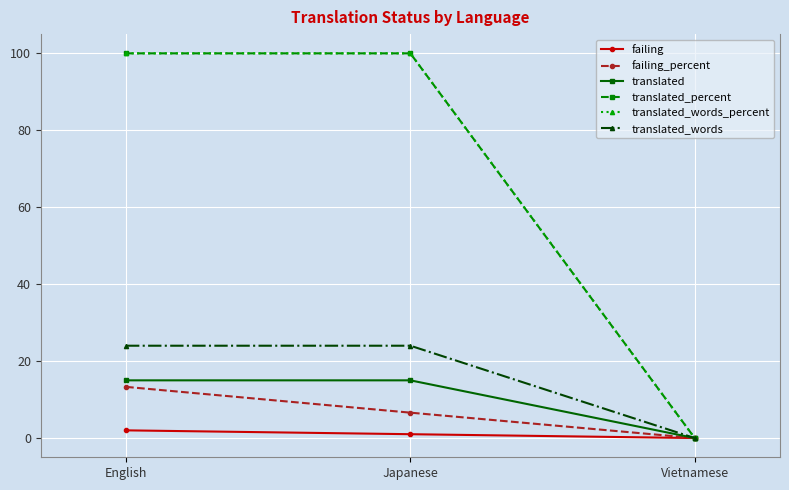

Count the number of categories in the chart.

3